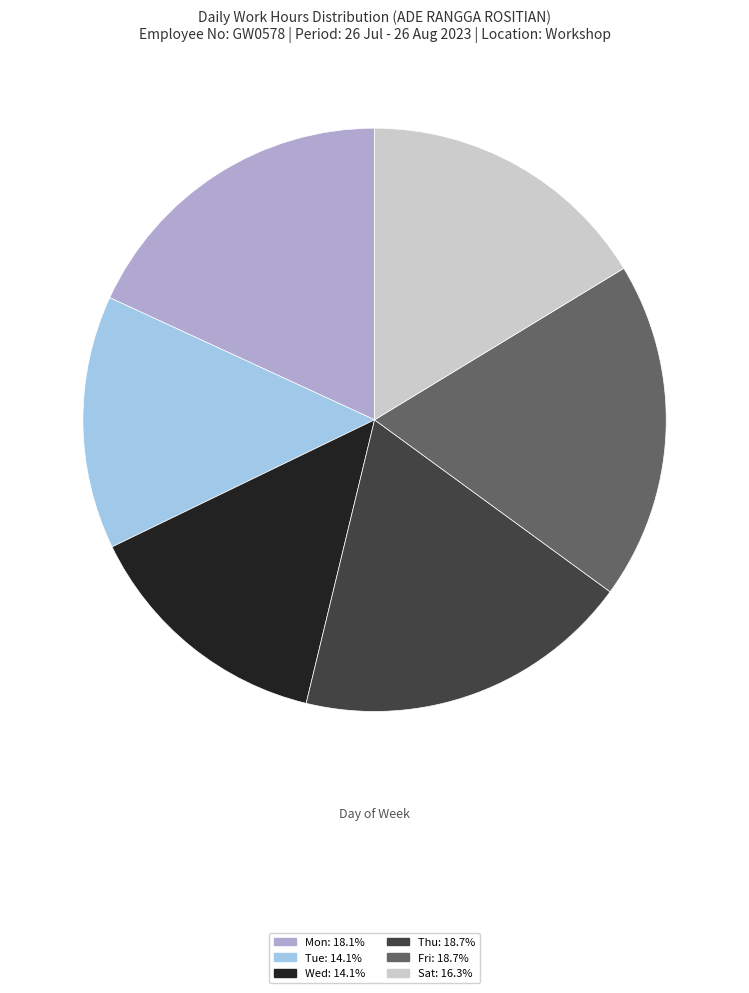

Does any single category account for the majority?

No